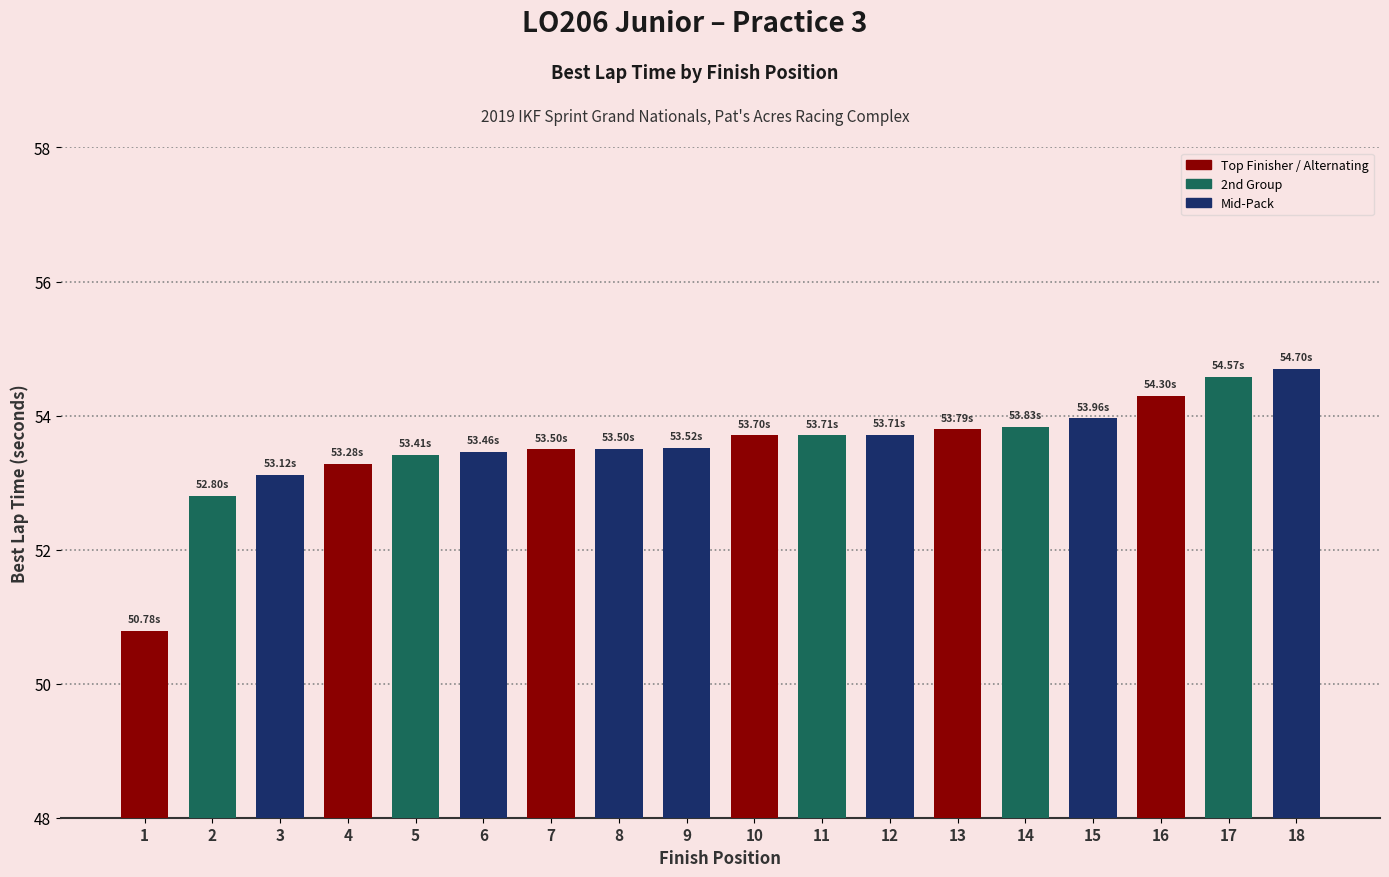

What is the sum of the values at 10 and 7?

107.2